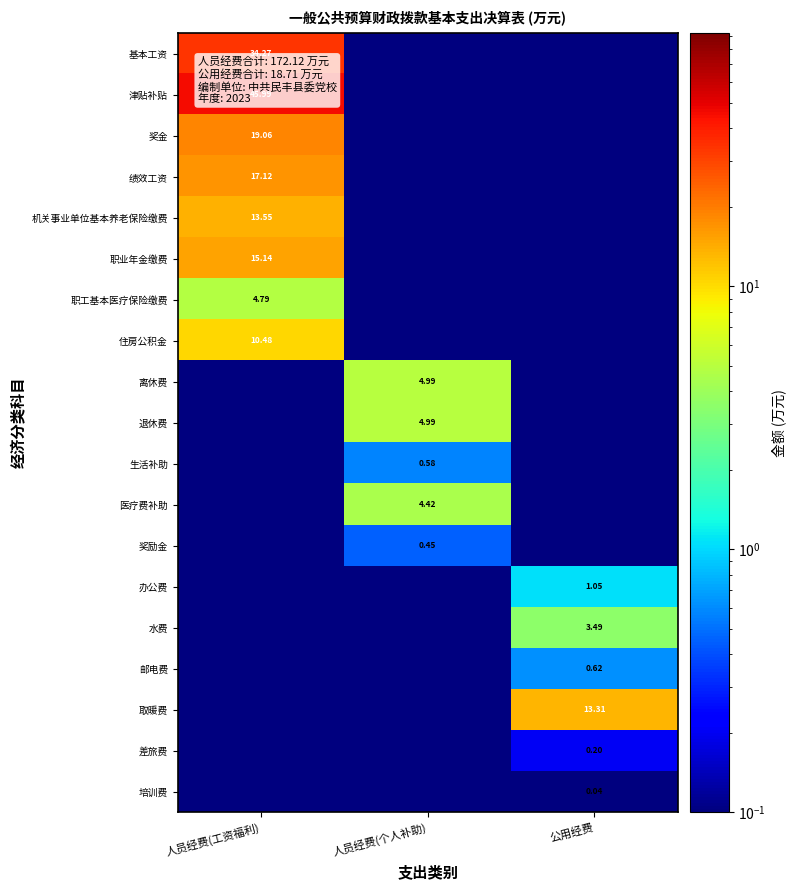

What is the total value across all series at 人员经费(工资福利)?

160.4